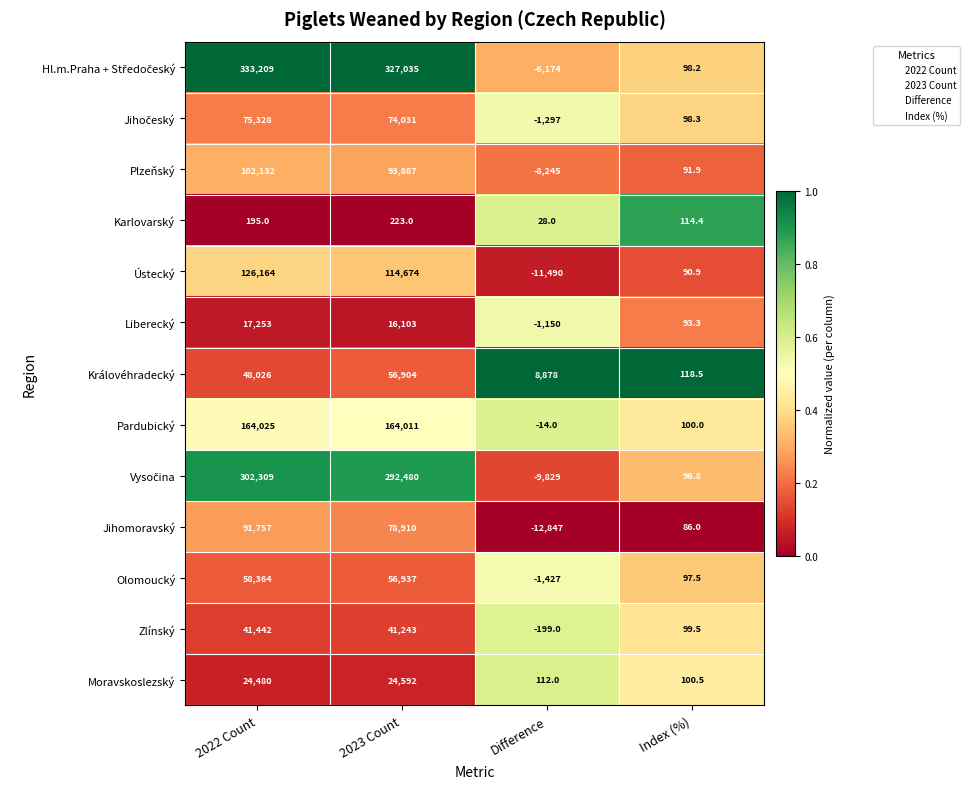

What is the sum of the Plzeňský values at 2023 Count and Difference?

85642.0